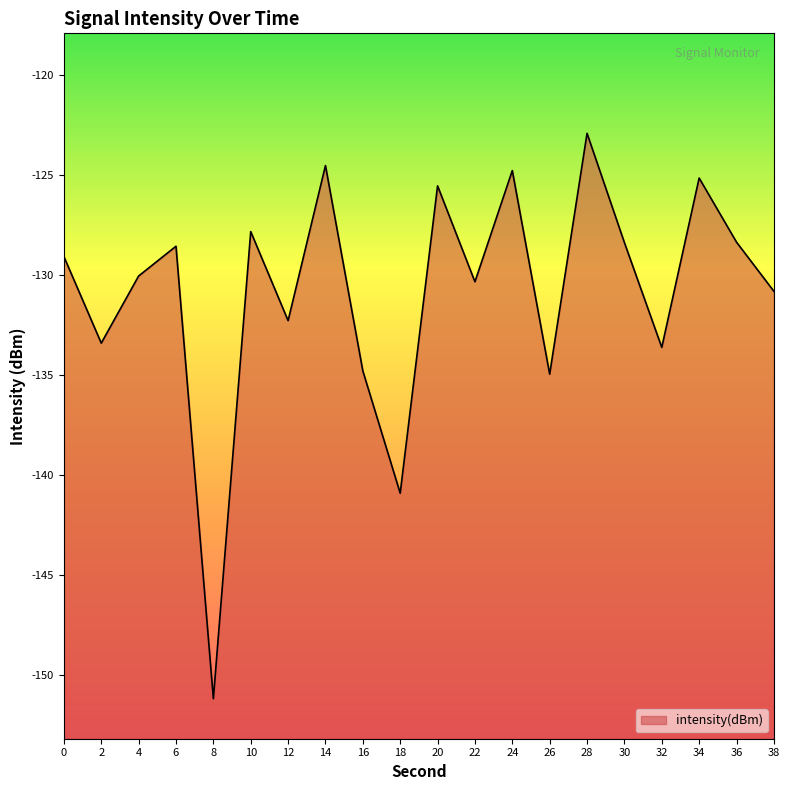

The chart shows a value of -135.0 at 26. True or false?

True